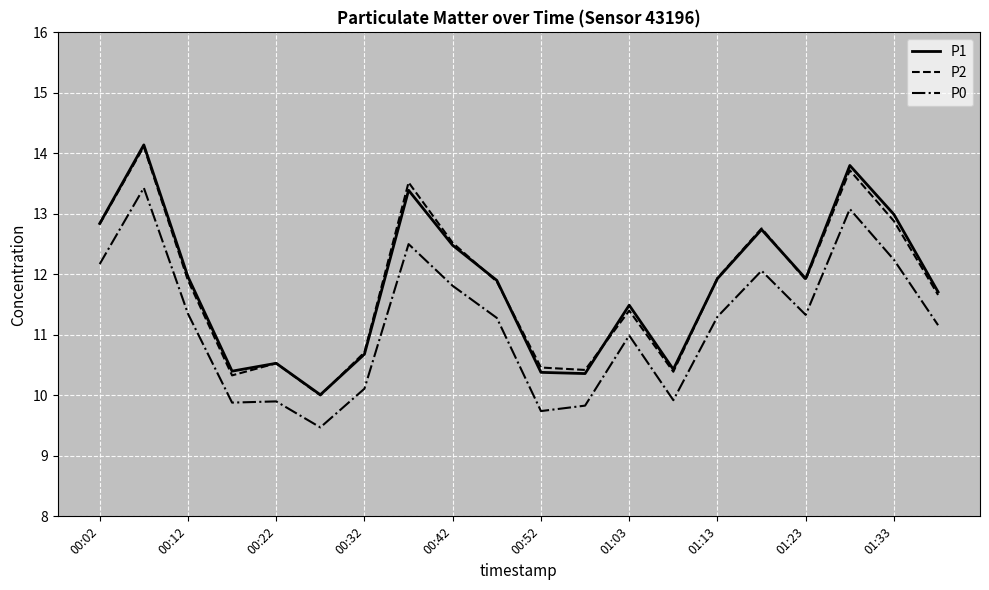

What are all the series names shown in the legend?

P1, P2, P0